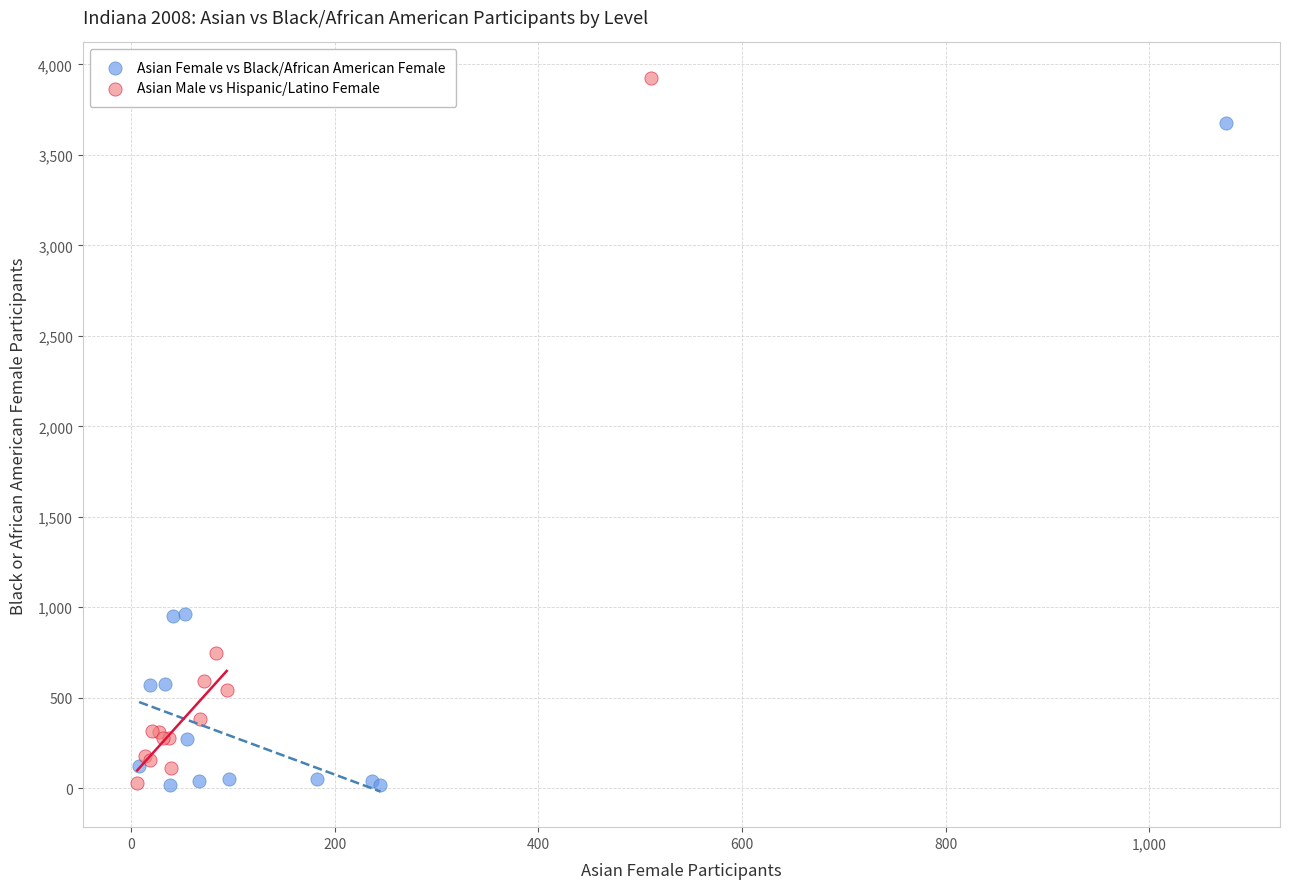

Which series has the largest Y range (max minus min)?

Asian Male vs Hispanic/Latino Female